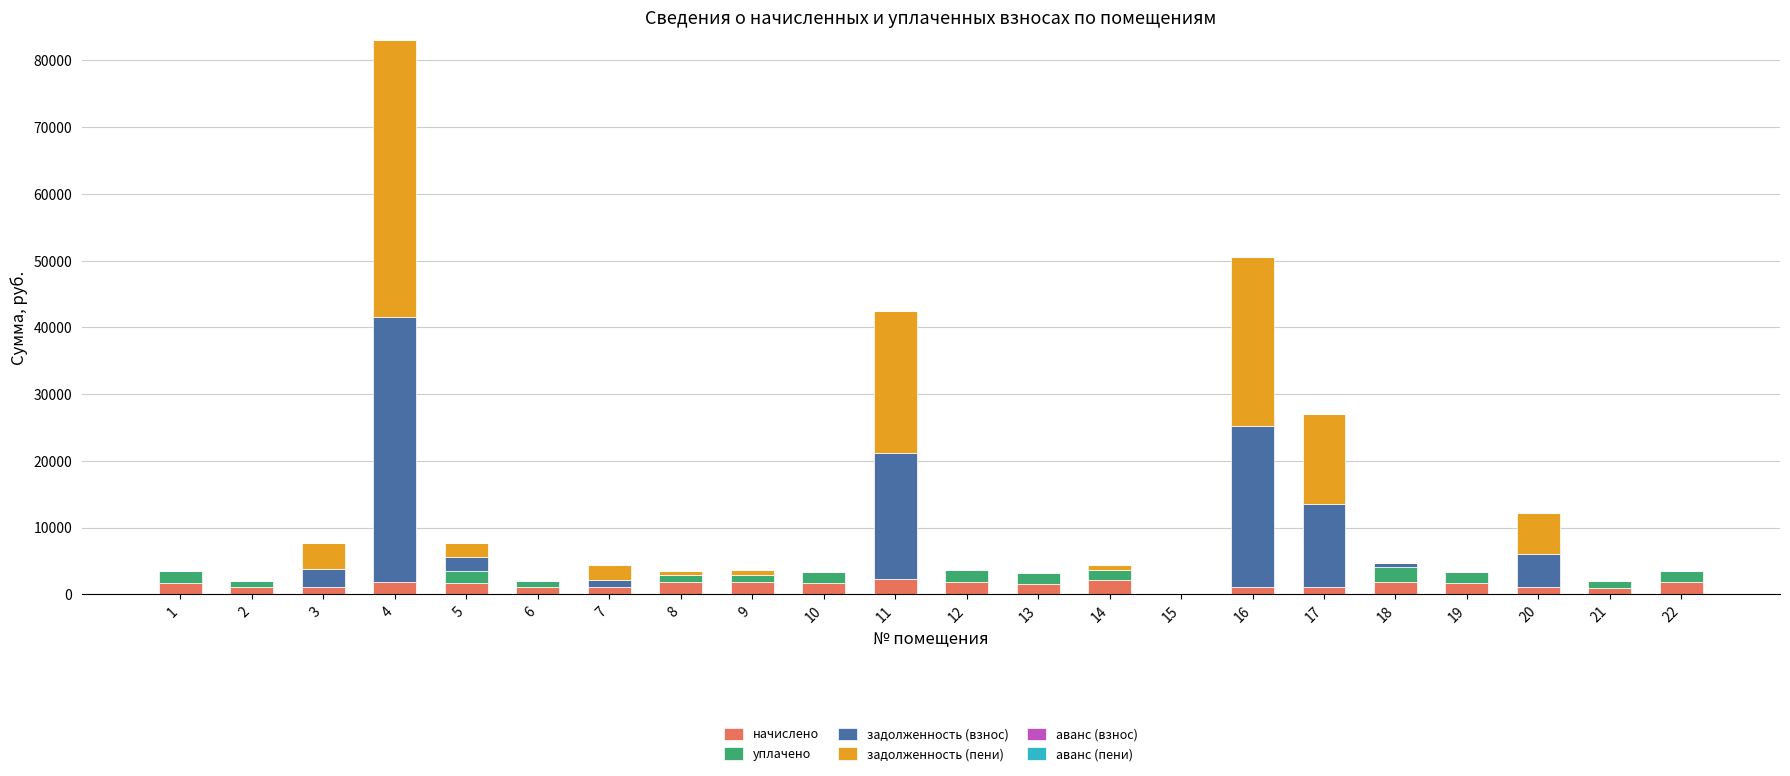

At which category is the sum across all series the highest?

4